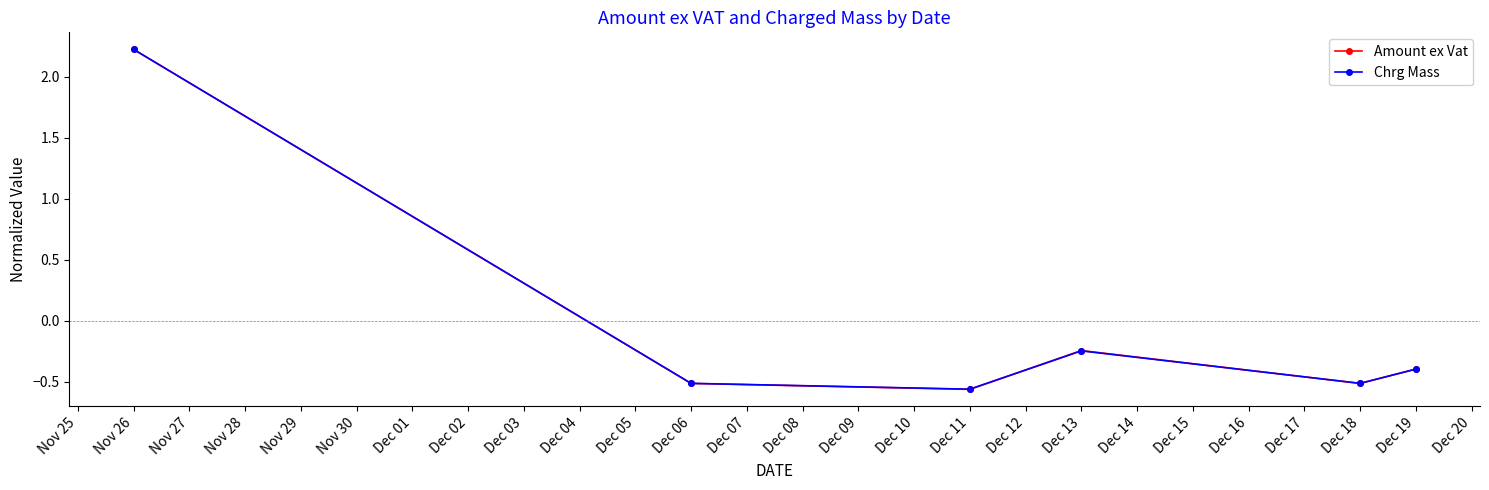

Does the chart display data point markers on the line(s)?

Yes